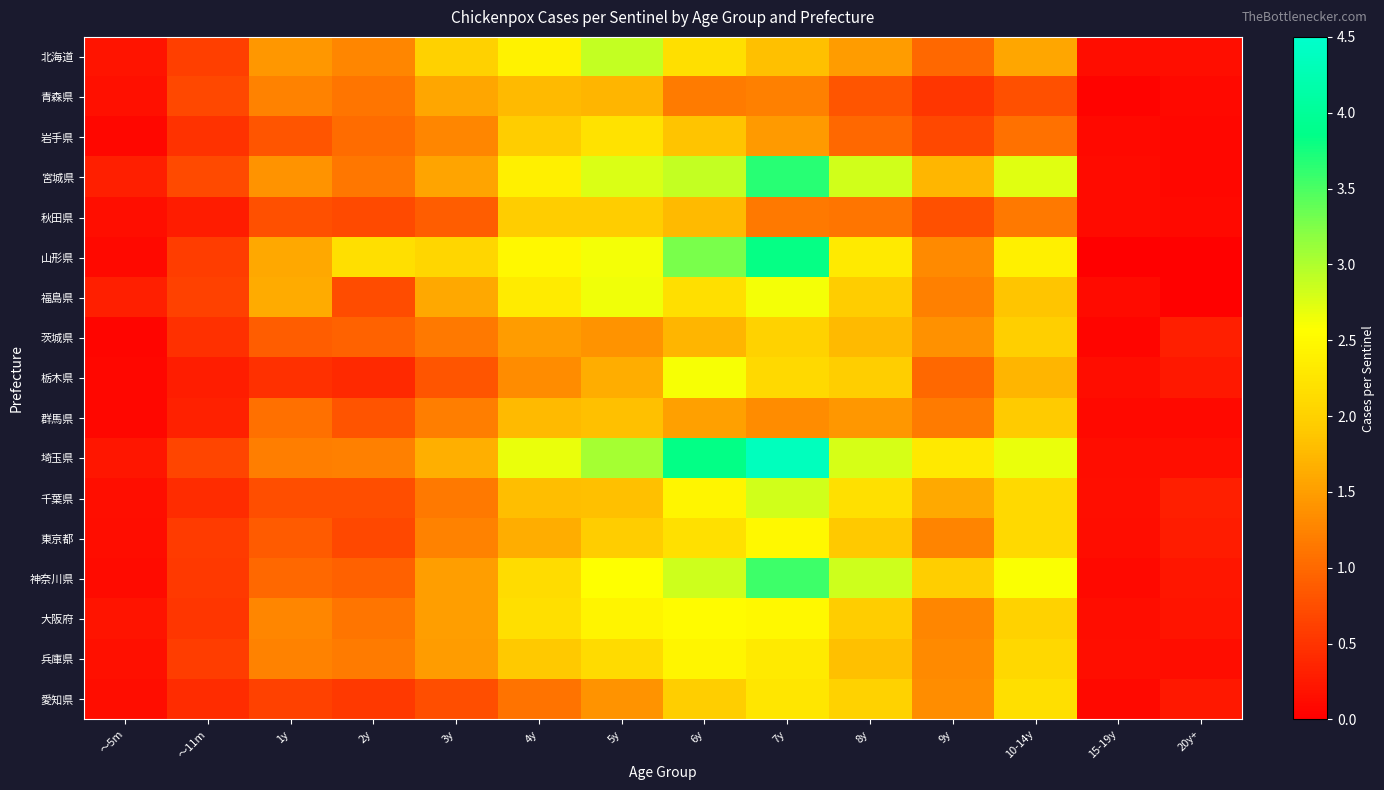

Which series changed the most between ～11m and 3y?

山形県